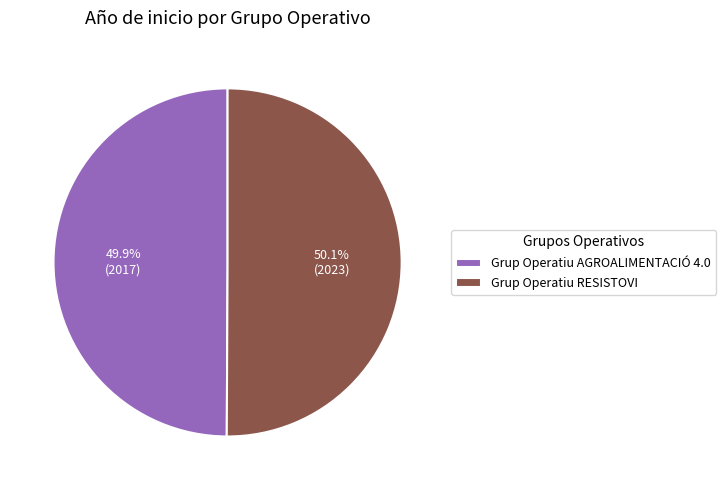

Does any single category account for the majority?

Yes